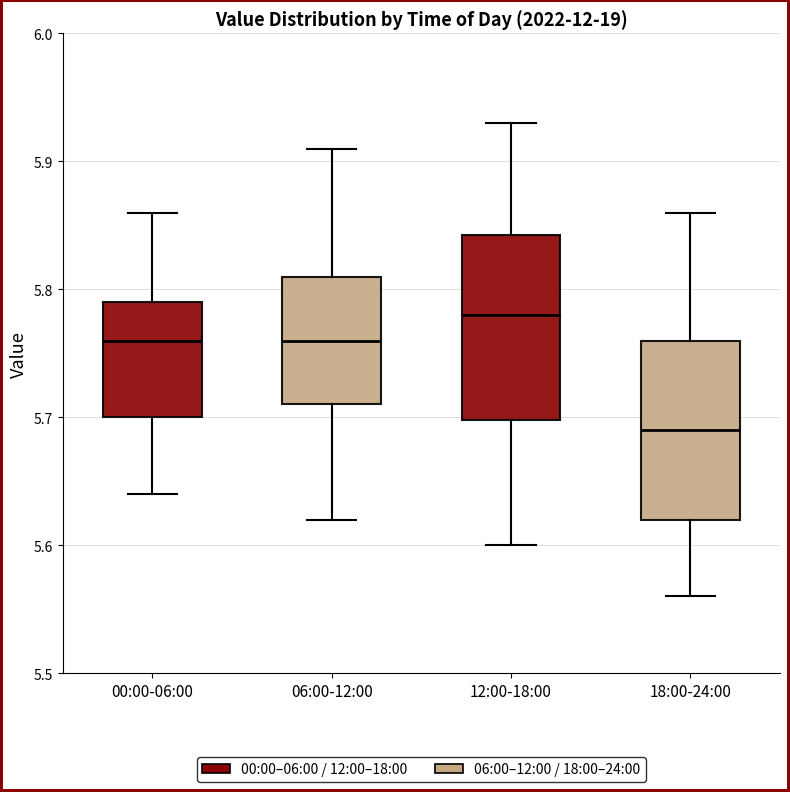

Reading left to right, read every box against the y-axis: the position of its median line, the range the box covers, and the ends of its whiskers. The values are not printed on the chart, so give them approximately, as read against the axis.

00:00-06:00: median 5.76, box 5.70 to 5.79, whiskers 5.64 to 5.86
06:00-12:00: median 5.76, box 5.71 to 5.81, whiskers 5.62 to 5.91
12:00-18:00: median 5.78, box 5.70 to 5.84, whiskers 5.60 to 5.93
18:00-24:00: median 5.69, box 5.62 to 5.76, whiskers 5.56 to 5.86